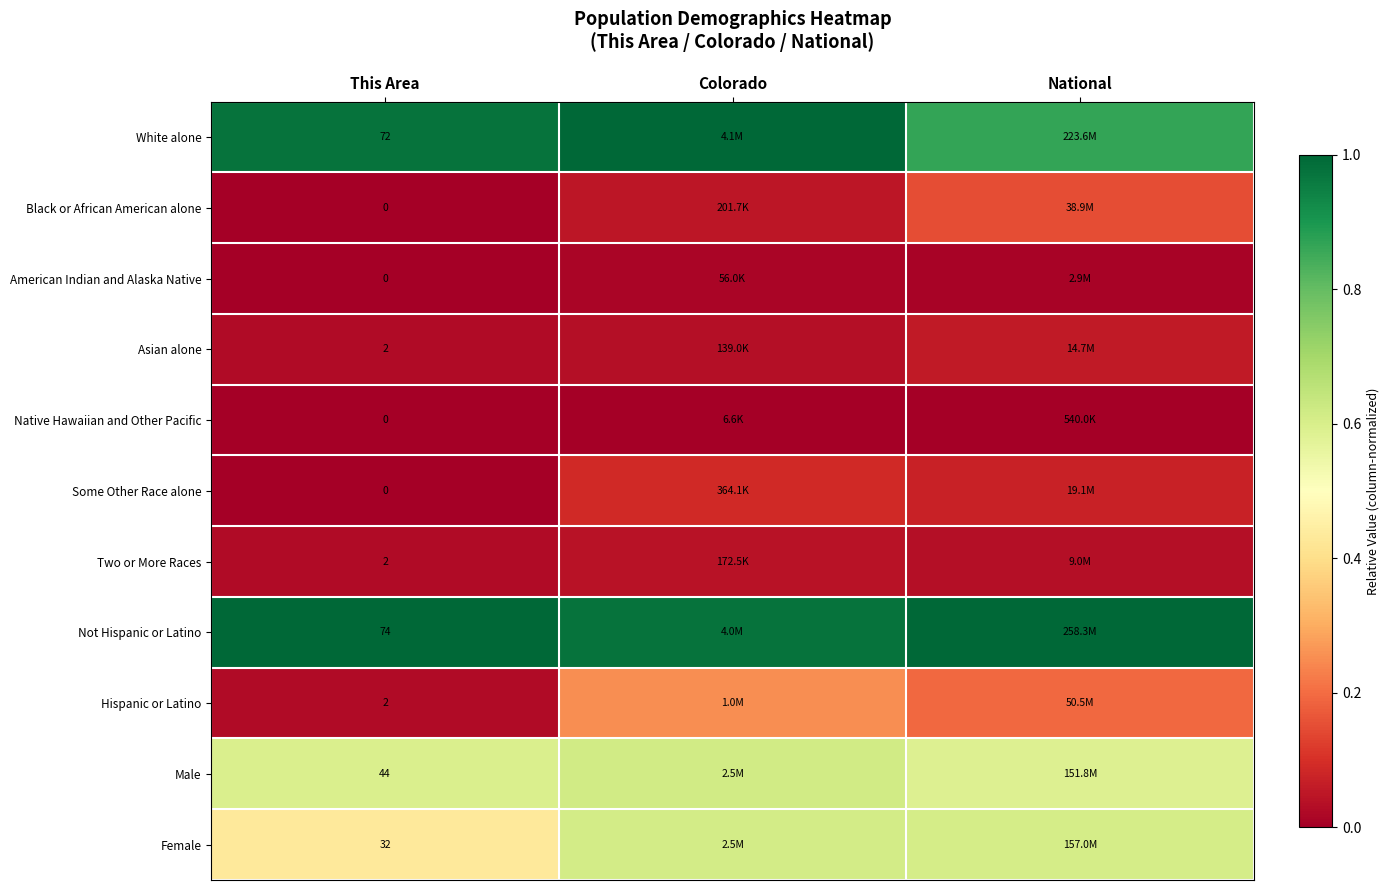

How many data points in Some Other Race alone are above 0?

2